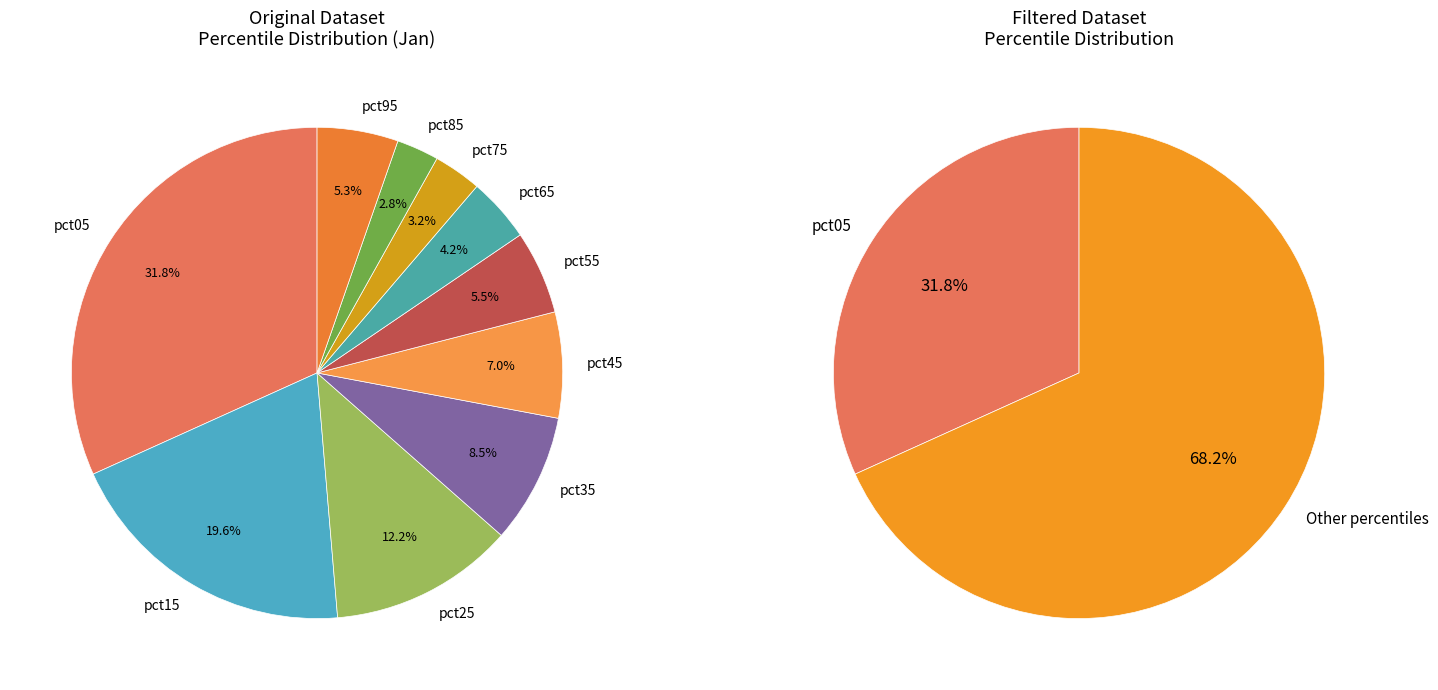

To the nearest percent, what portion does pct85 represent?

3%